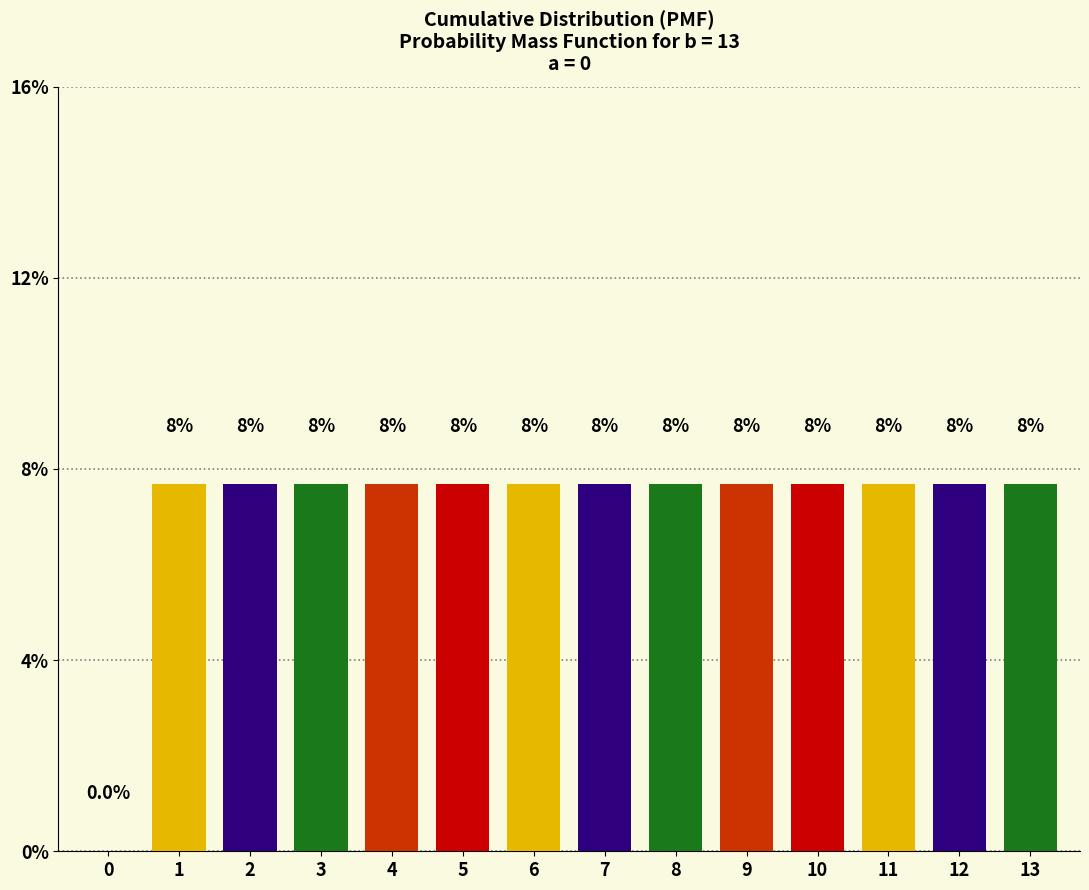

What is the greatest value displayed?

0.1